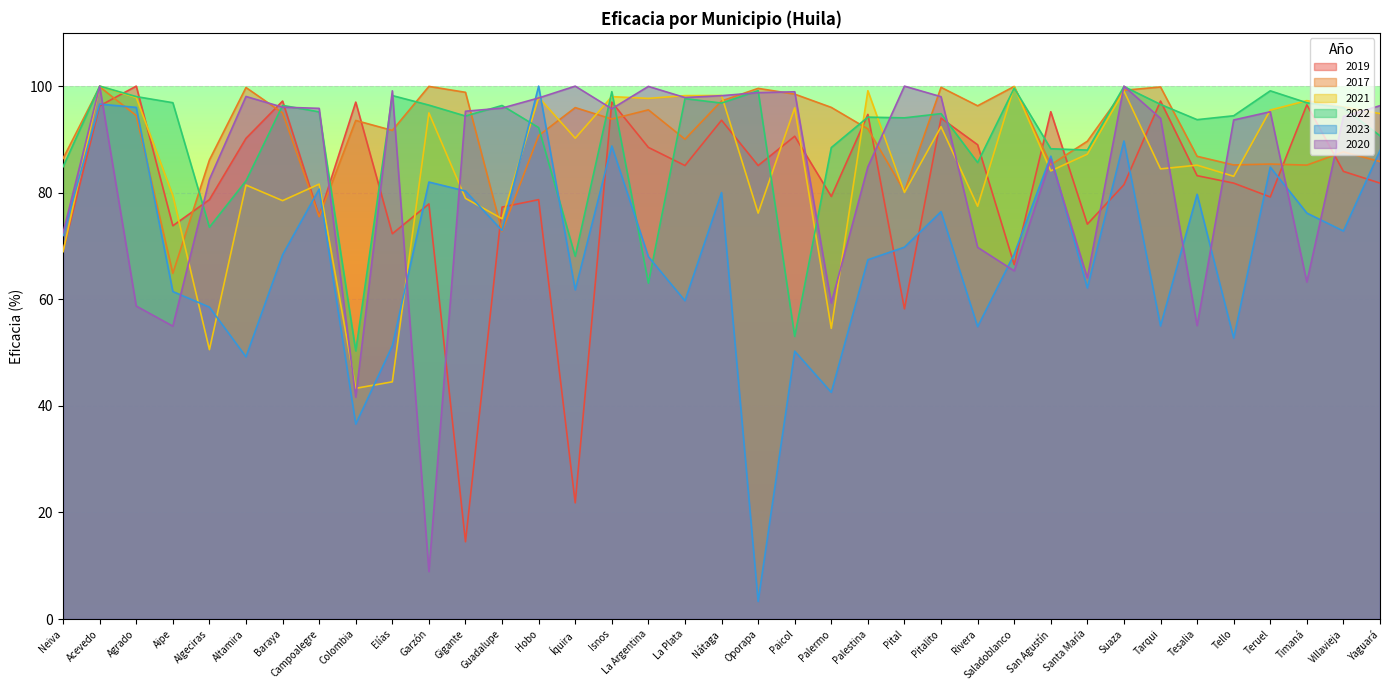

The value of 2017 at Elías is 91.7. True or false?

True